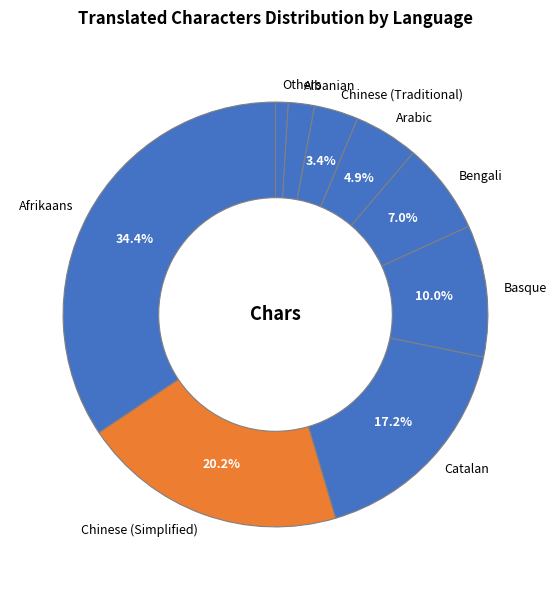

Is there any slice that represents more than half of the pie?

No